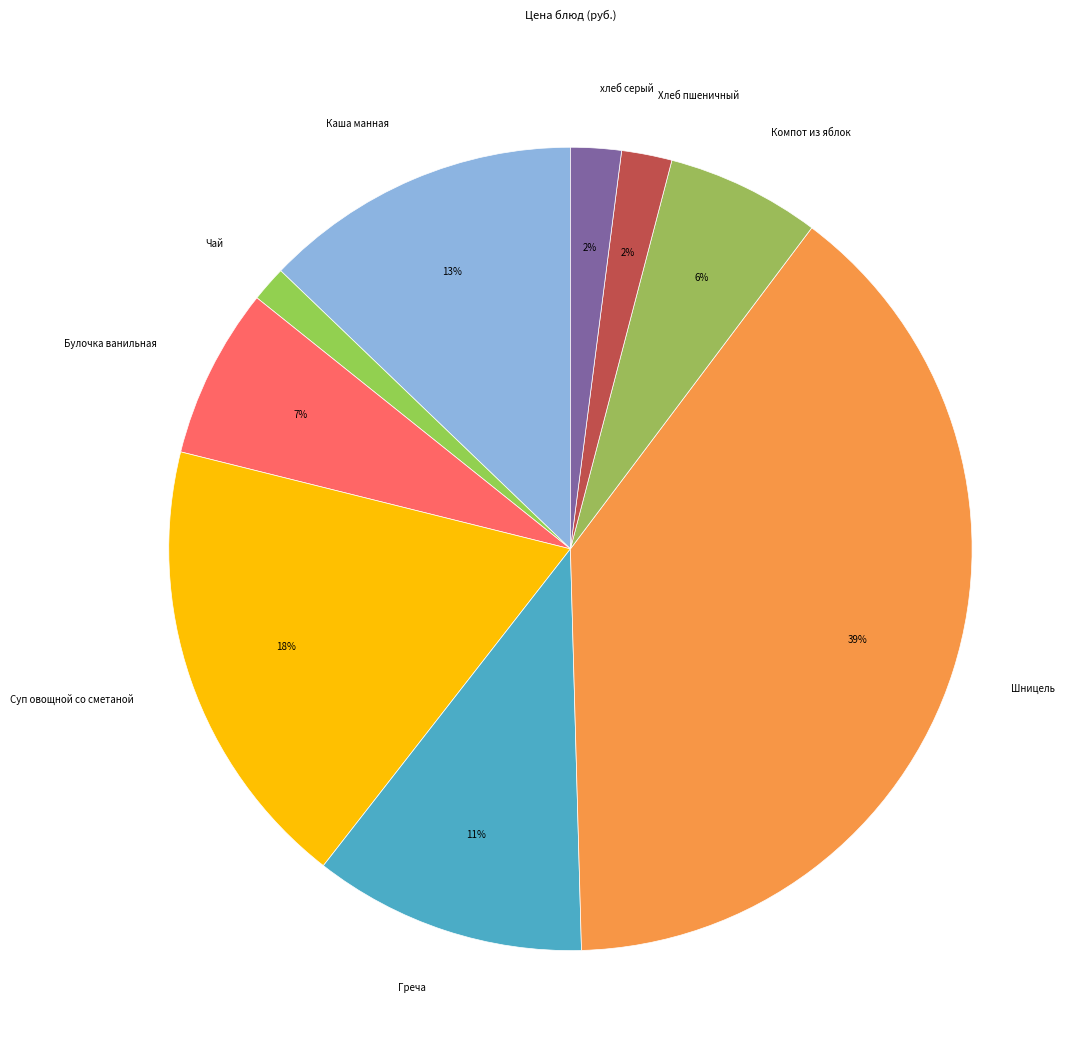

Which slice is the smallest?

Чай